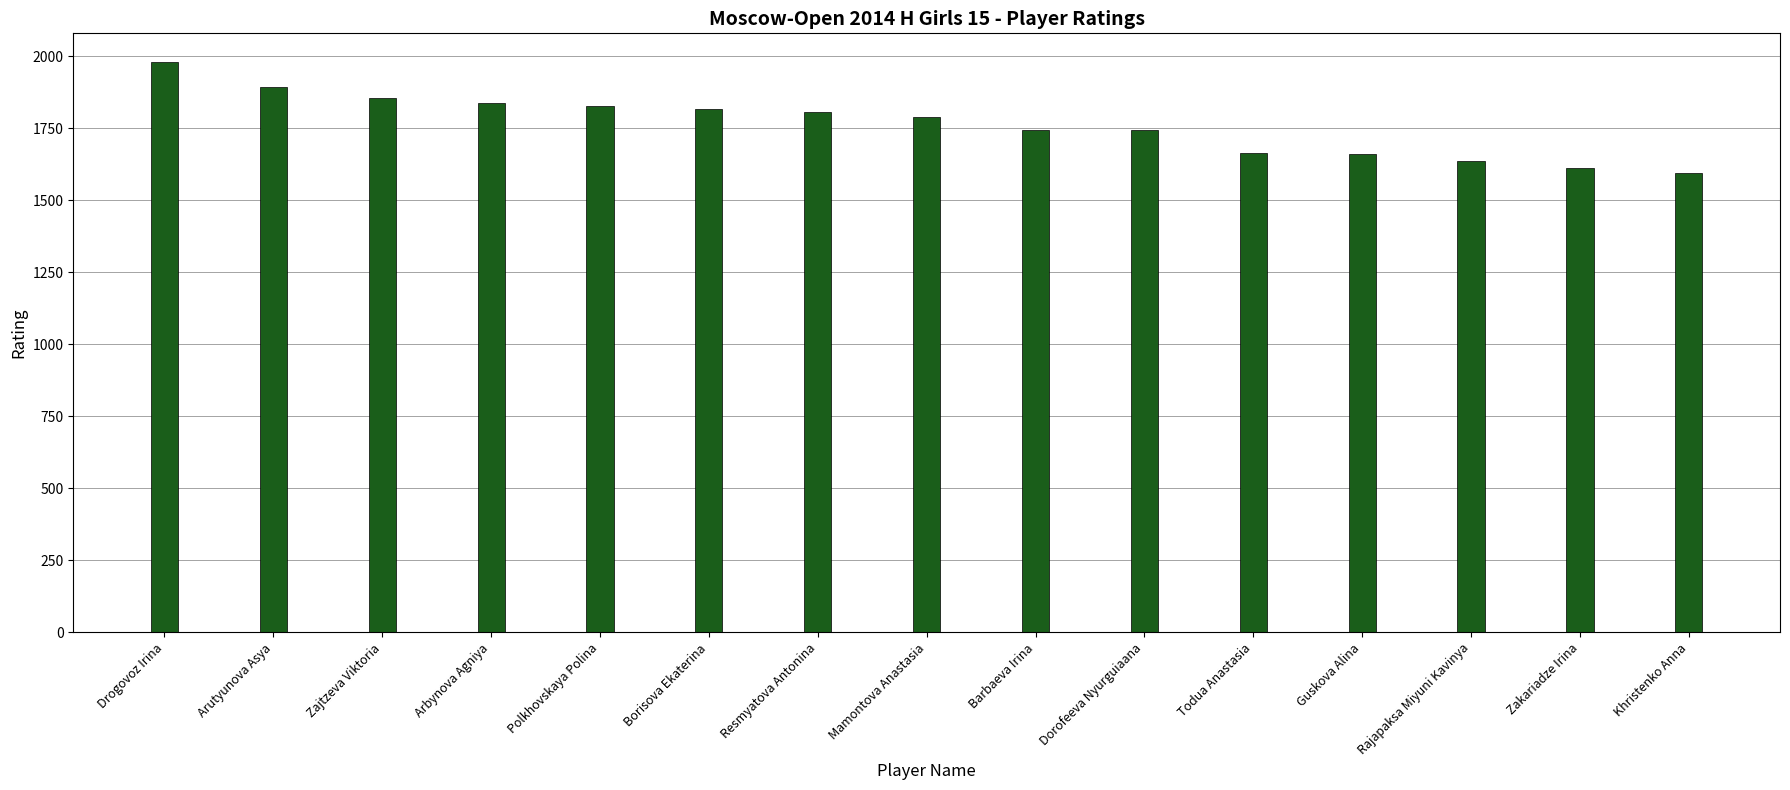

What value does the data have at Guskova Alina?

1661